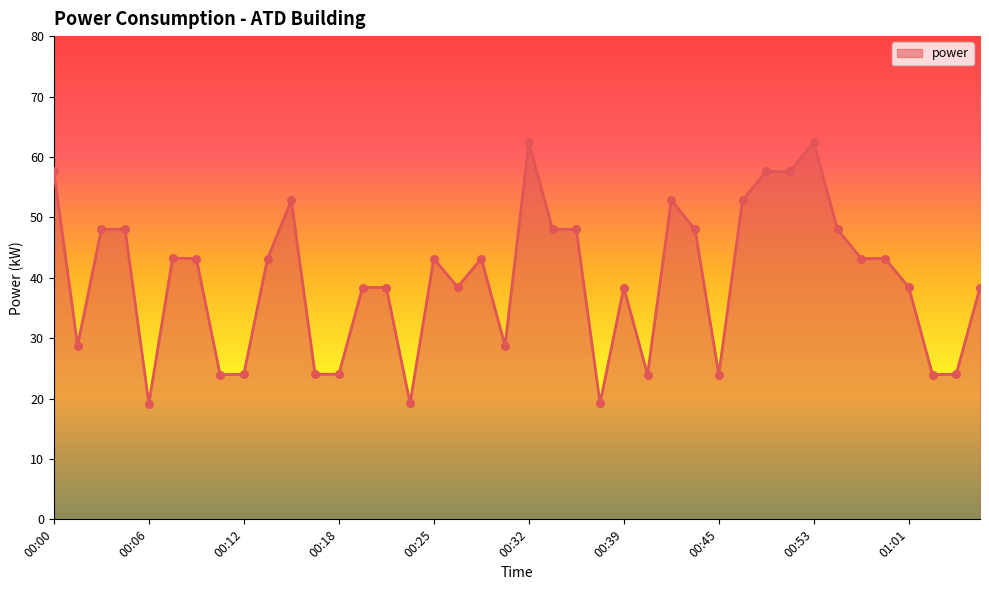

What is the maximum value shown in the chart?

62.4